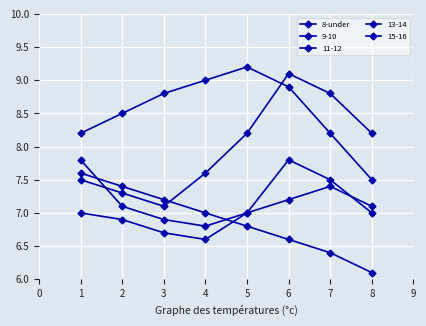

Which has a higher value, 7 or 2?

7